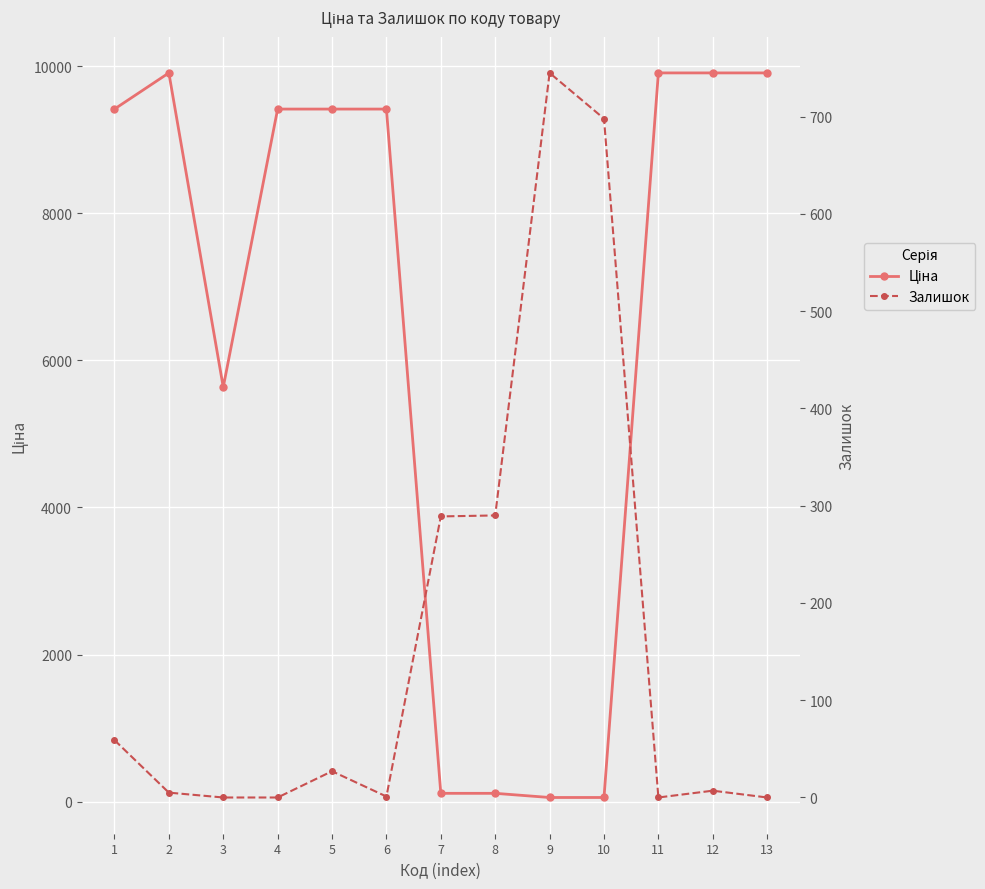

The value of Ціна at 4 is 9416.9. True or false?

True